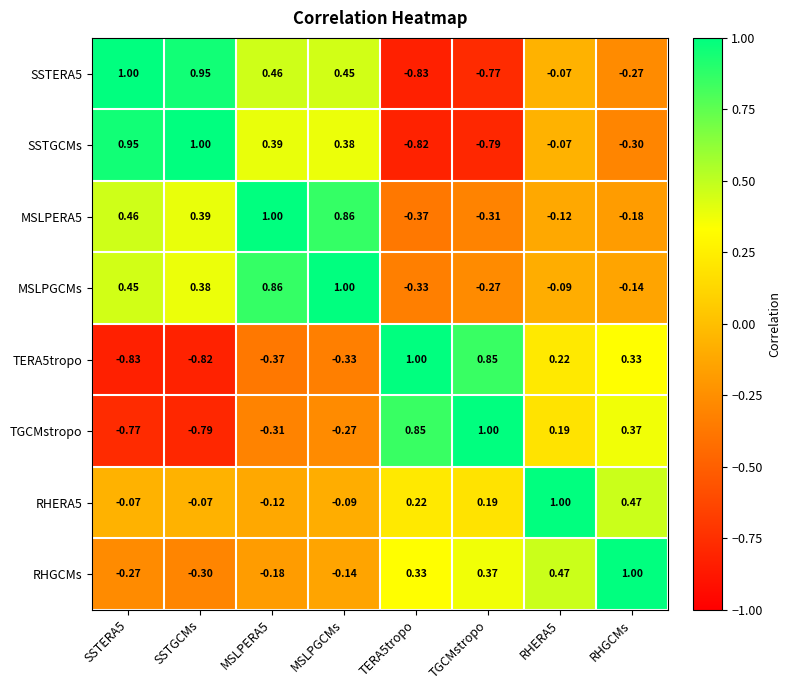

At which category is the sum across all series the highest?

MSLPGCMs